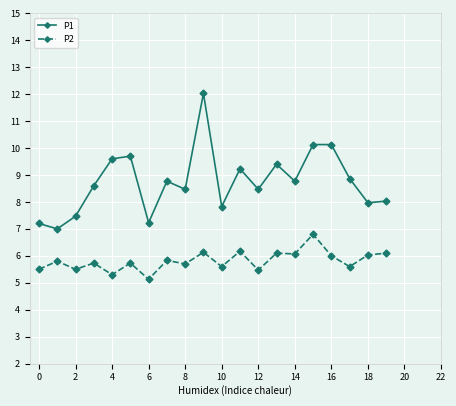

What are all the series names shown in the legend?

P1, P2